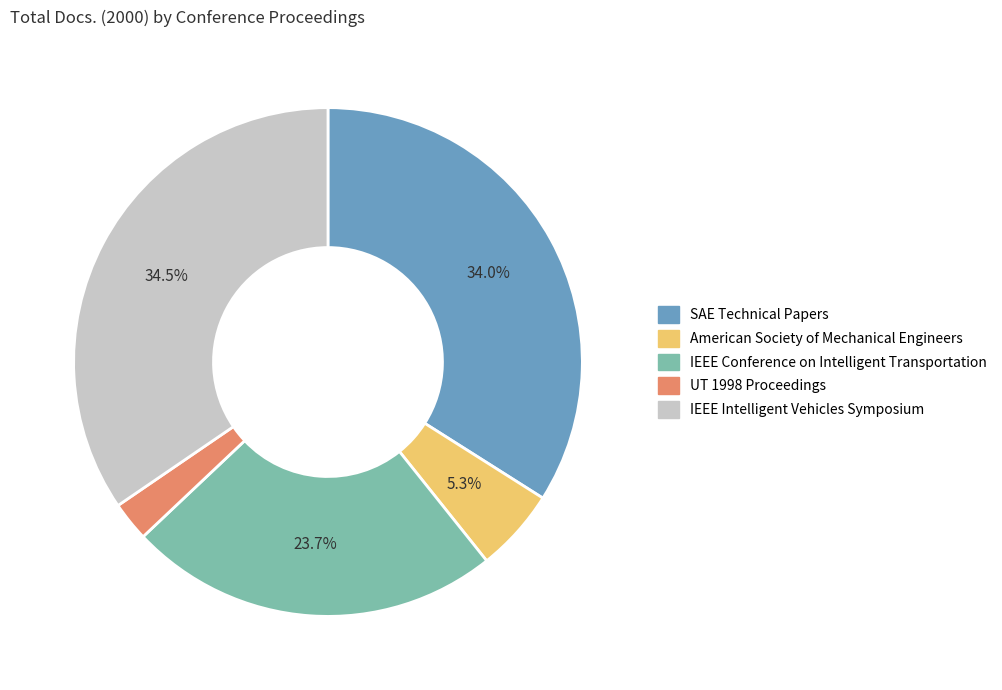

Rank the categories by value from lowest to highest.

UT 1998 Proceedings, American Society of Mechanical Engineers, IEEE Conference on Intelligent Transportation, SAE Technical Papers, IEEE Intelligent Vehicles Symposium